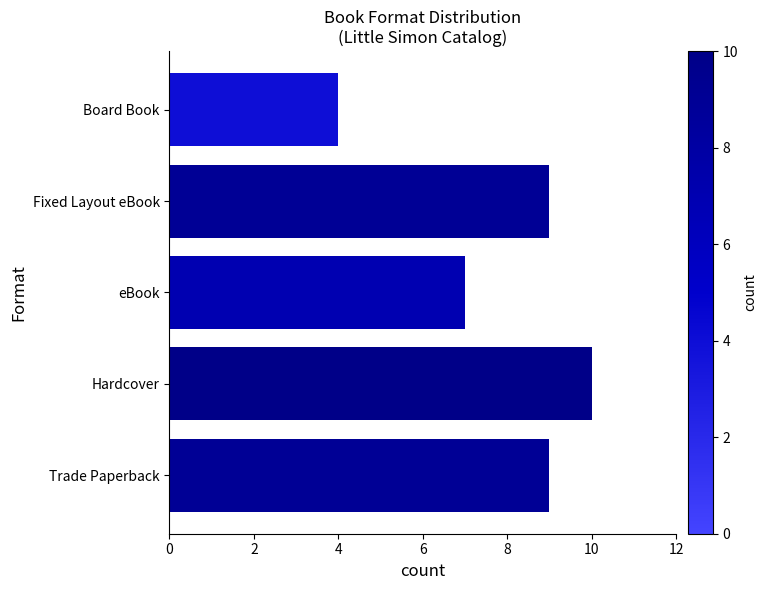

What is the sum of all values?

39